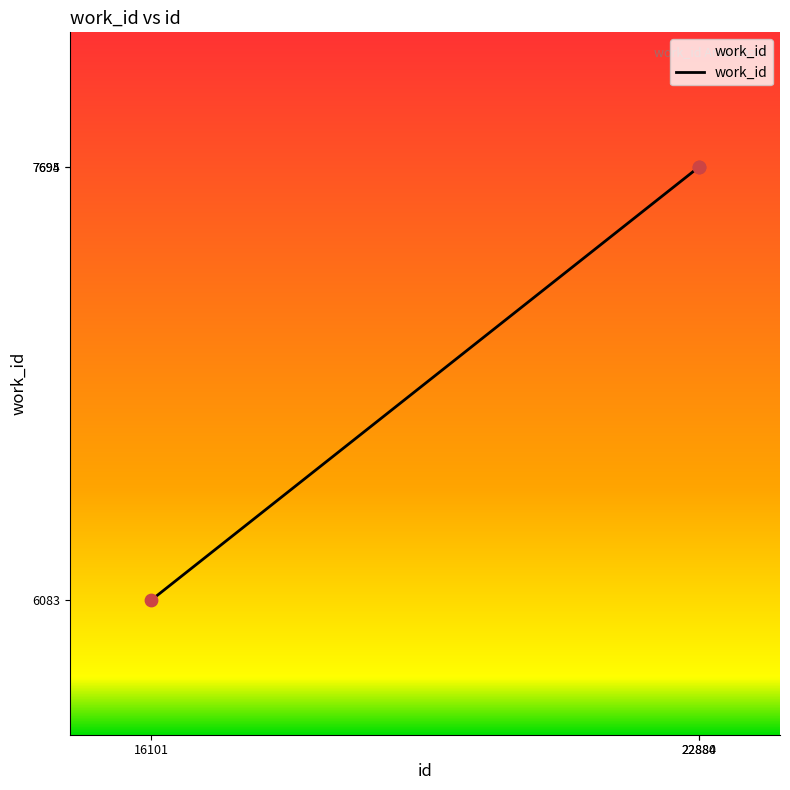

What is the ratio of the value at 16101 to the value at 22884?

0.8